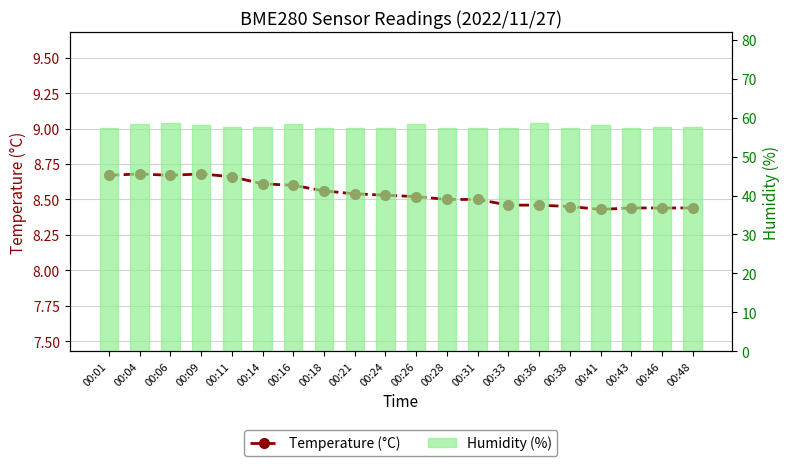

At how many categories does at least one series exceed 55?

20